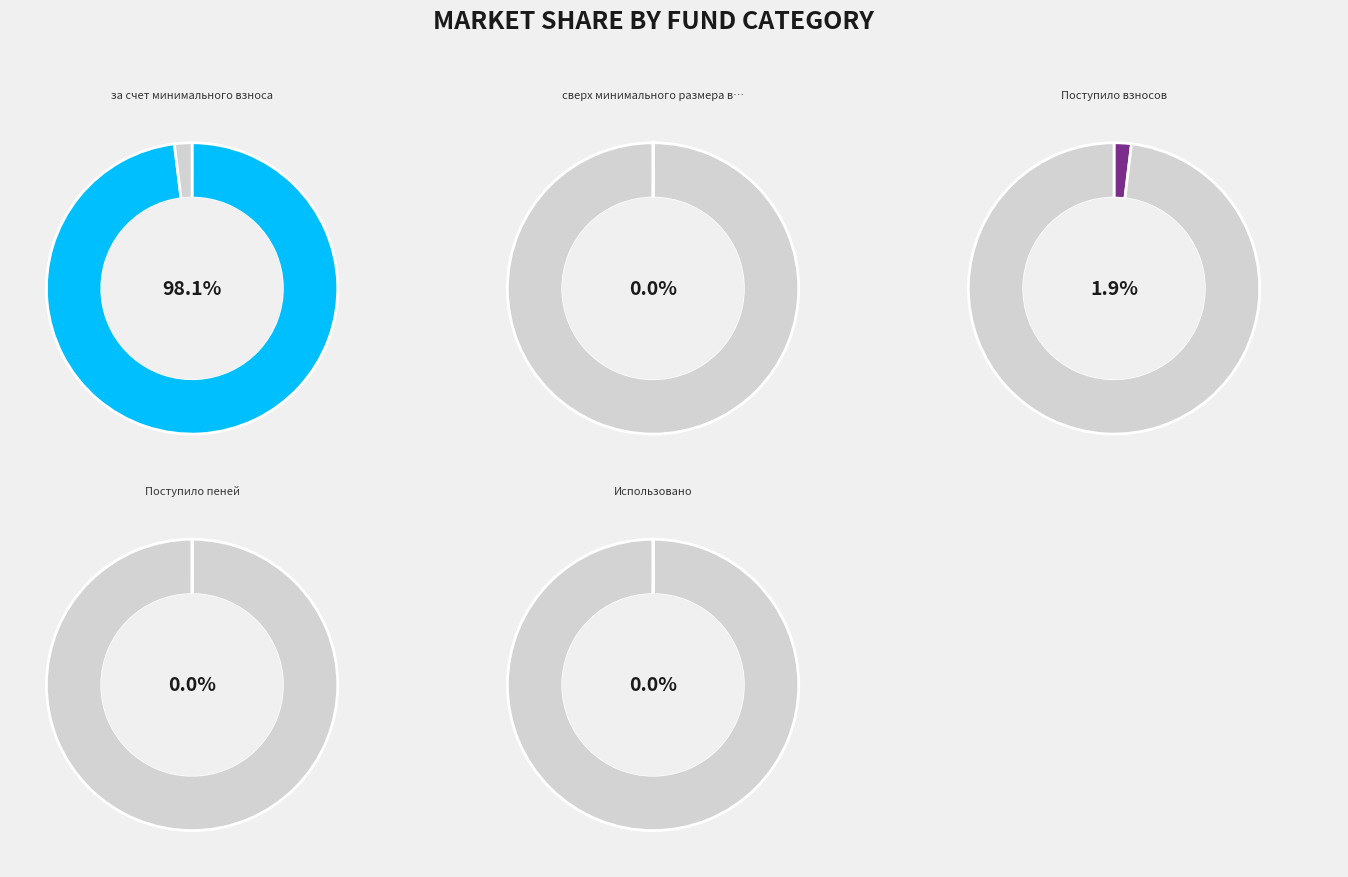

How many slices are in this pie chart?

5